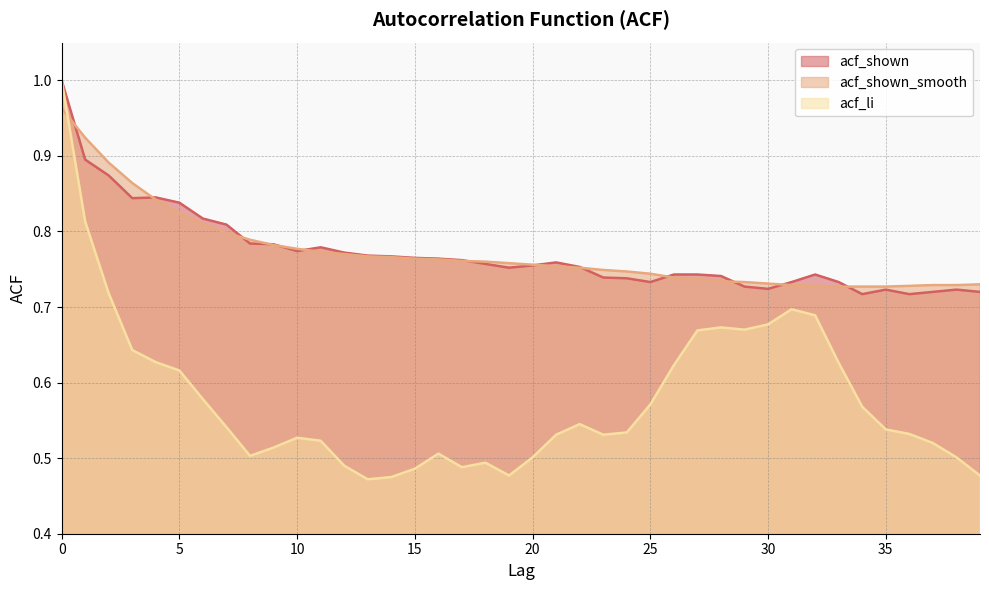

What is the value of the acf_li point at the 25th from the left?

0.5